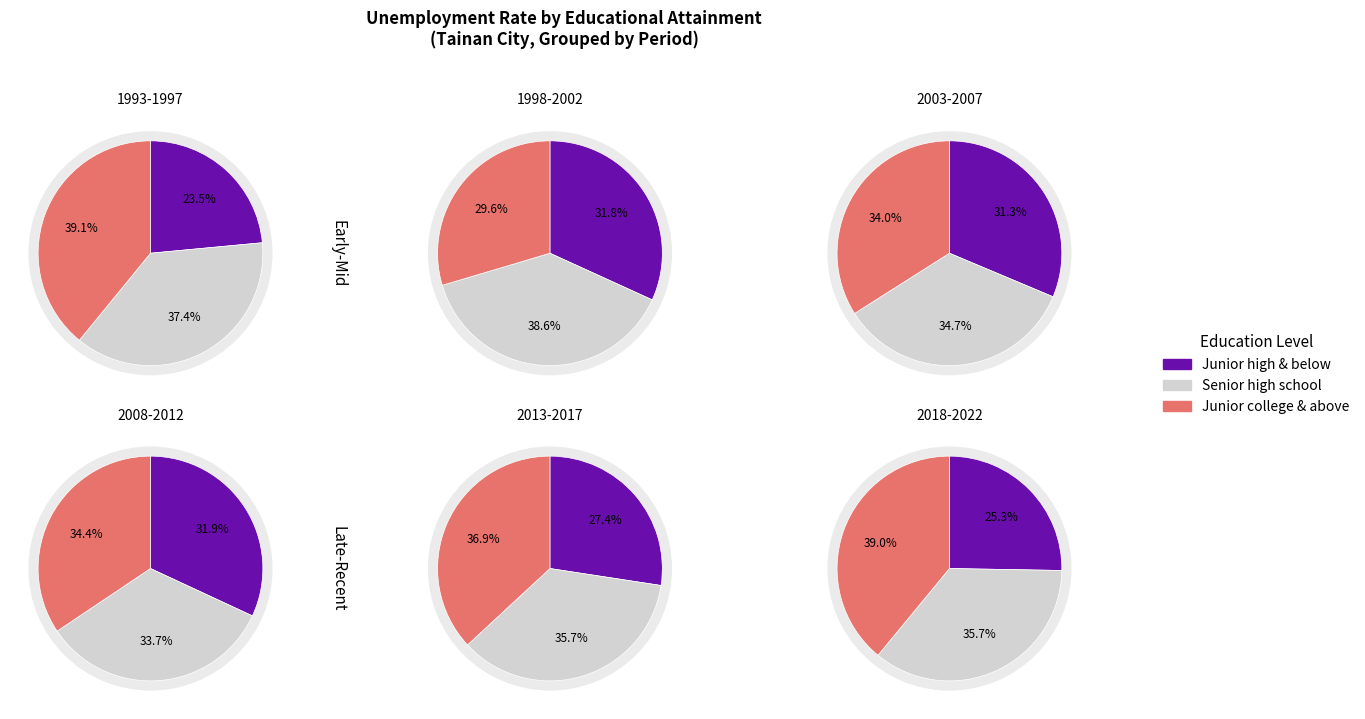

True or false: 2004 accounts for 12% of the total.

False